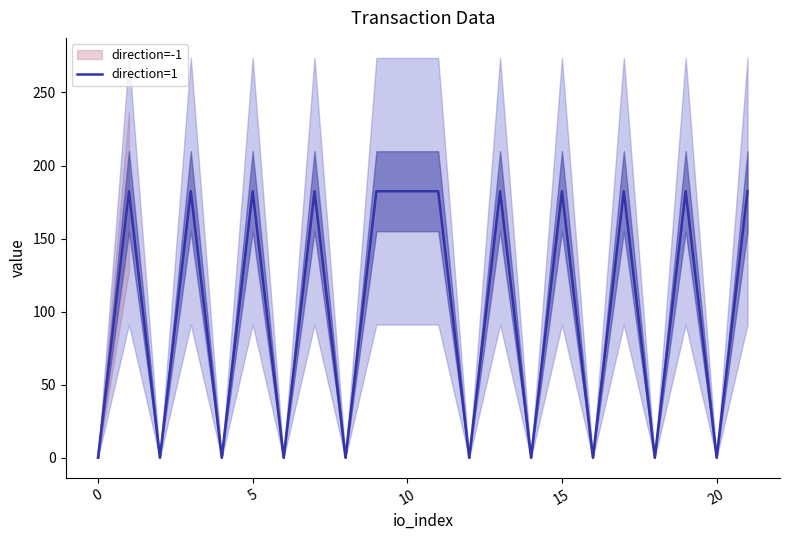

What is the sum of all values?

2190.2